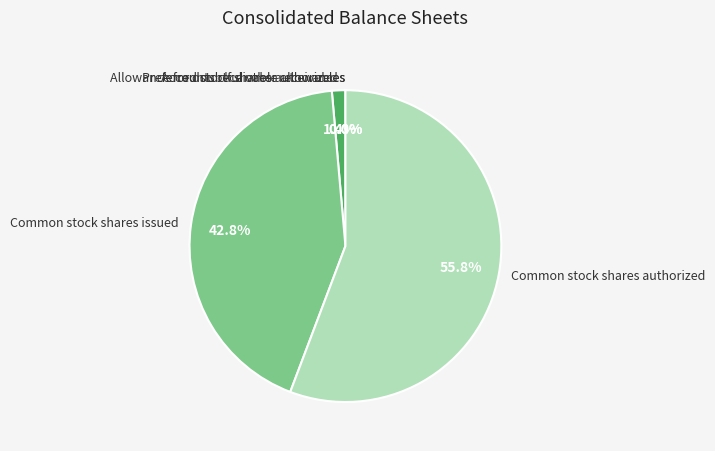

Is there a majority slice in this chart?

Yes